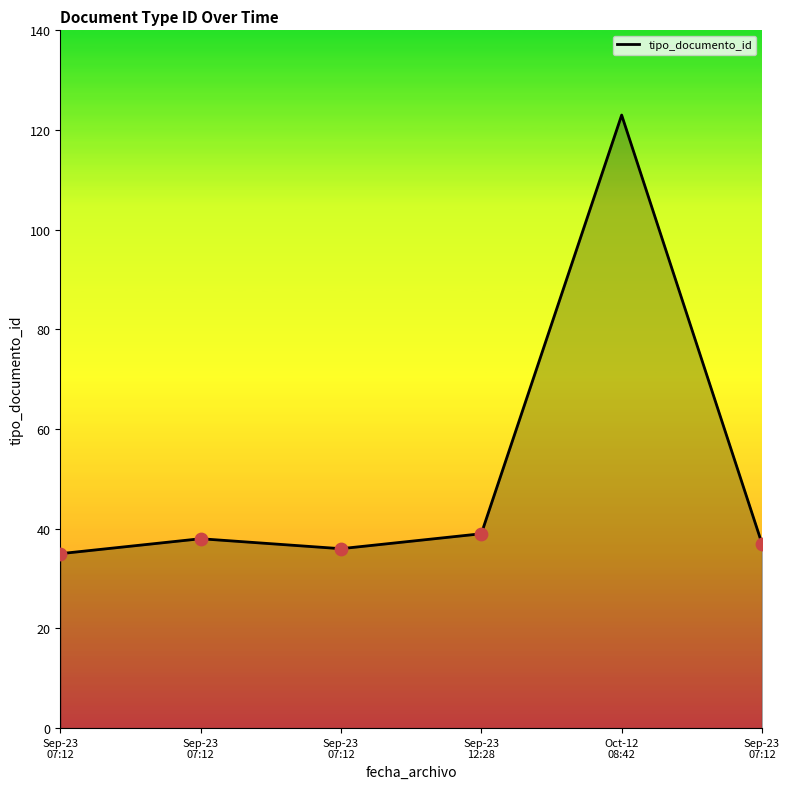

What is the ratio of the value at Sep-23
07:12 to the value at Sep-23
07:12?

1.0